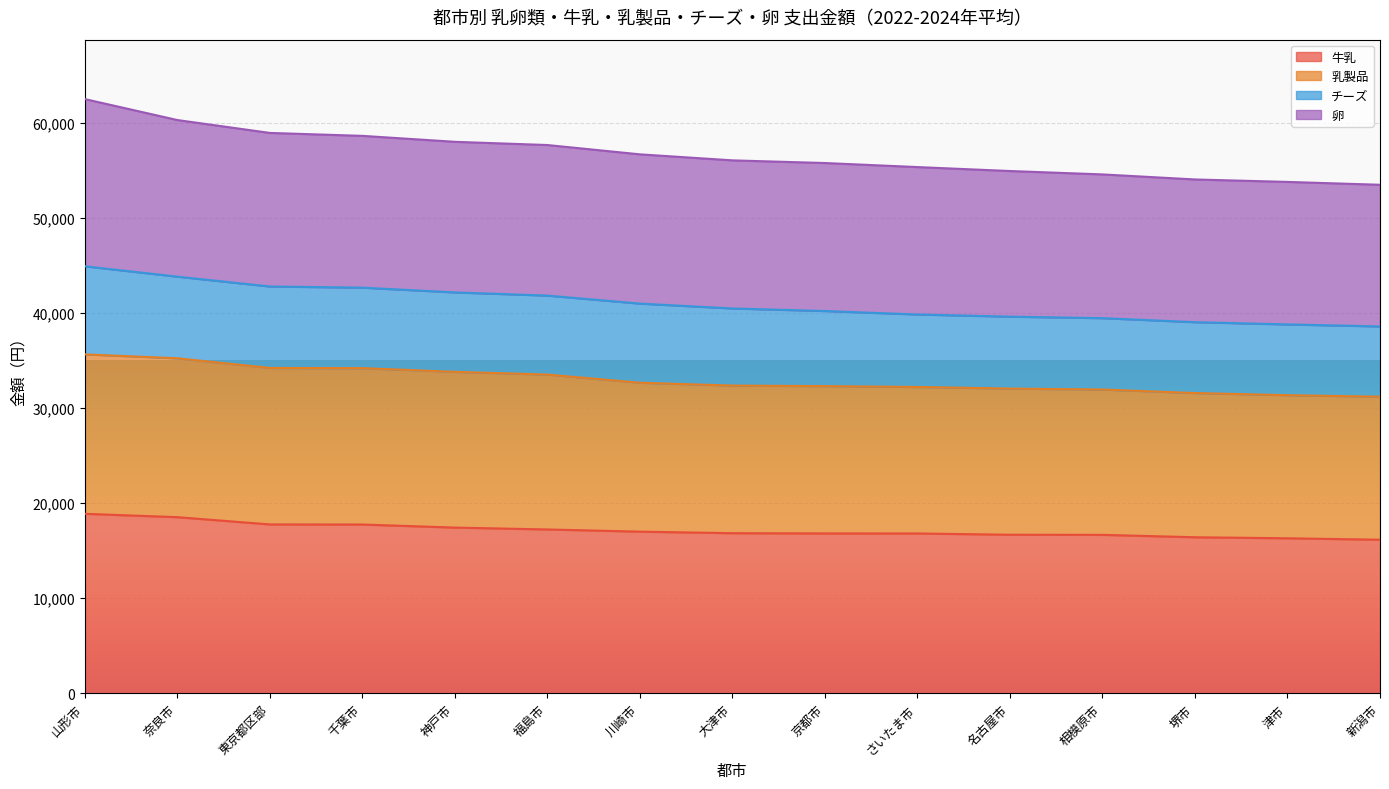

True or false: 牛乳(ℓ) and 乳製品 intersect in this chart.

False